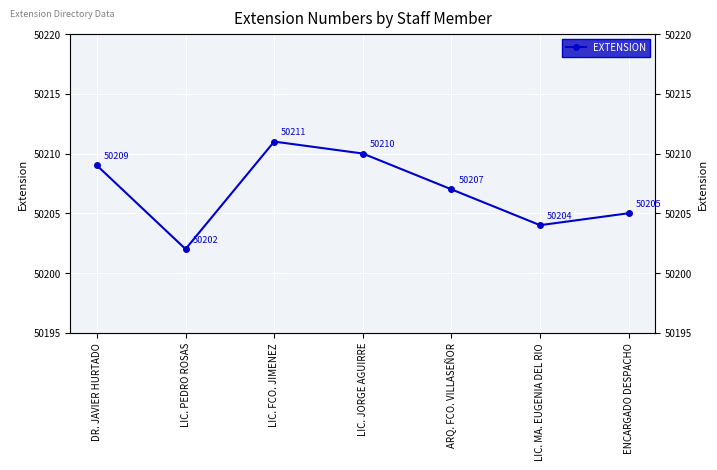

Where is the first local minimum?

LIC. PEDRO ROSAS